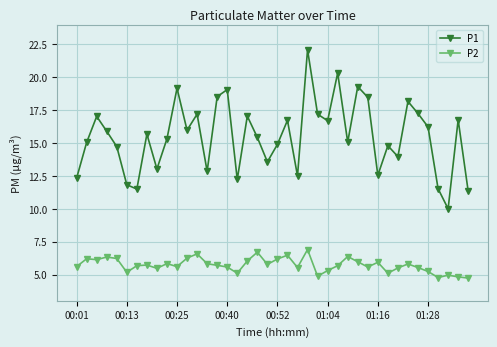

Rank the series by their average value, from lowest to highest.

P2, P1